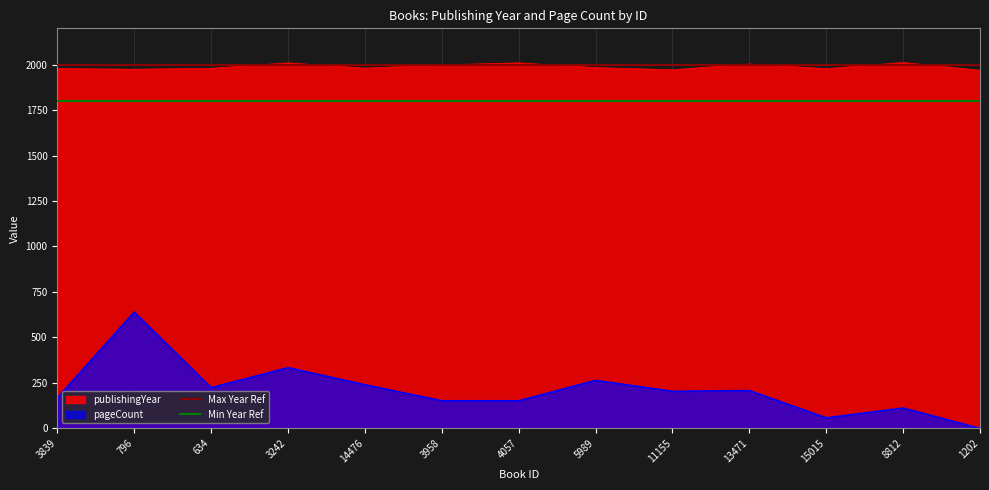

True or false: pageCount has a value of 103 at 11155.

False